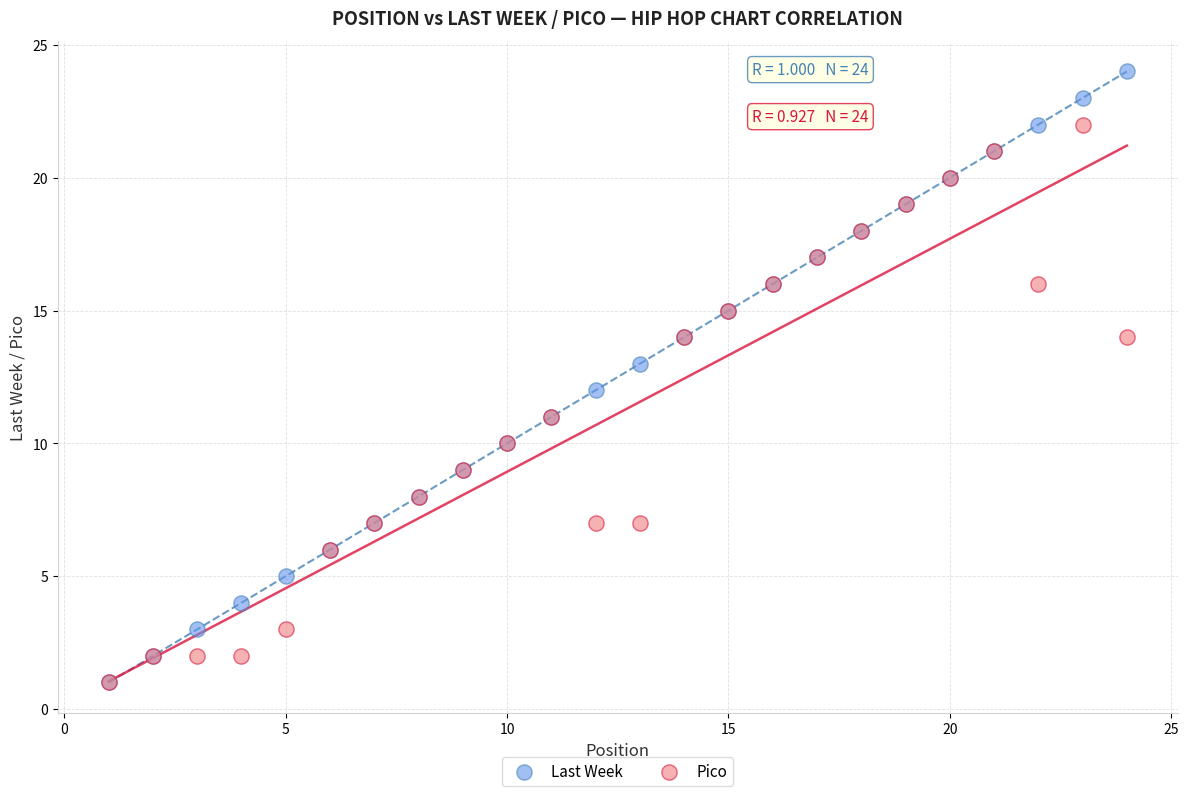

What are all the series names shown in the legend?

Last Week, Pico